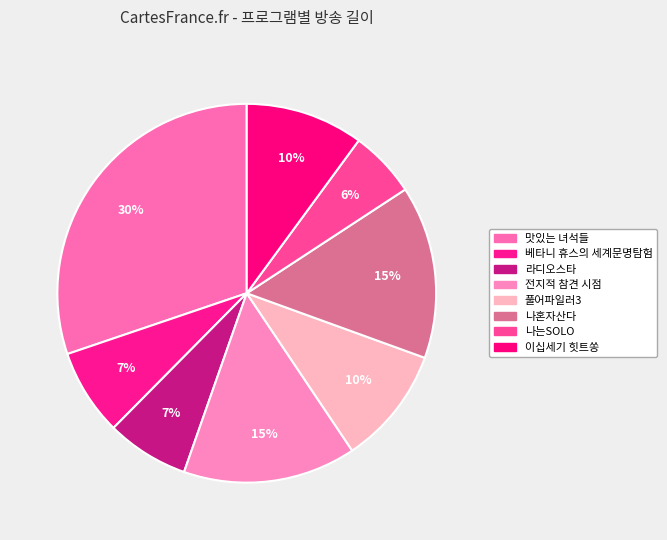

The 나혼자산다 slice represents 26% of the pie. True or false?

False